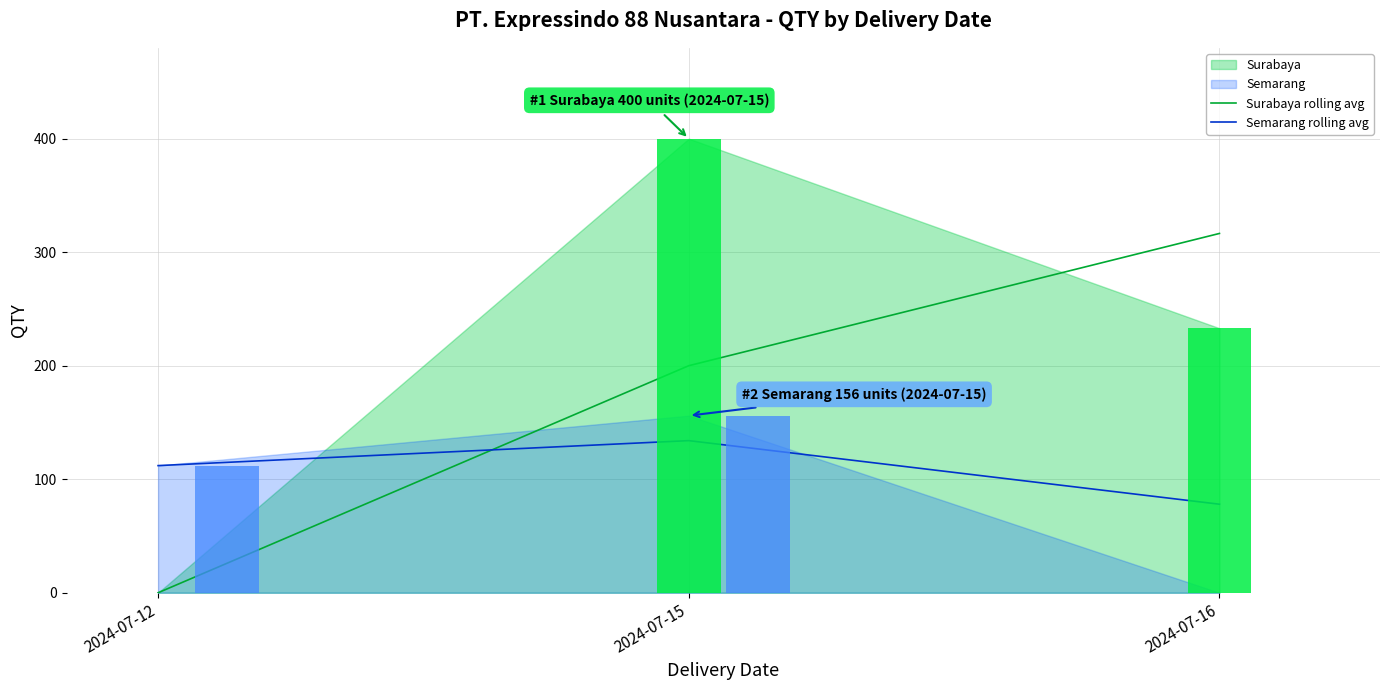

Is it true that Surabaya rolling avg equals 141.1 at 2024-07-12?

False